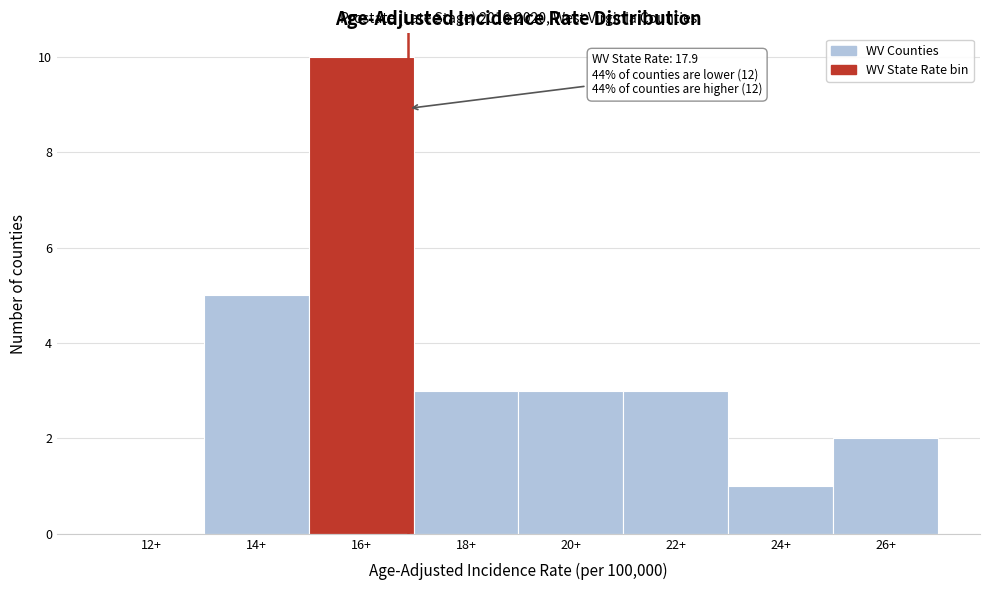

Reading left to right, list all the values displayed in this chart.

12+=0	14+=5	16+=10	18+=3	20+=3	22+=3	24+=1	26+=2